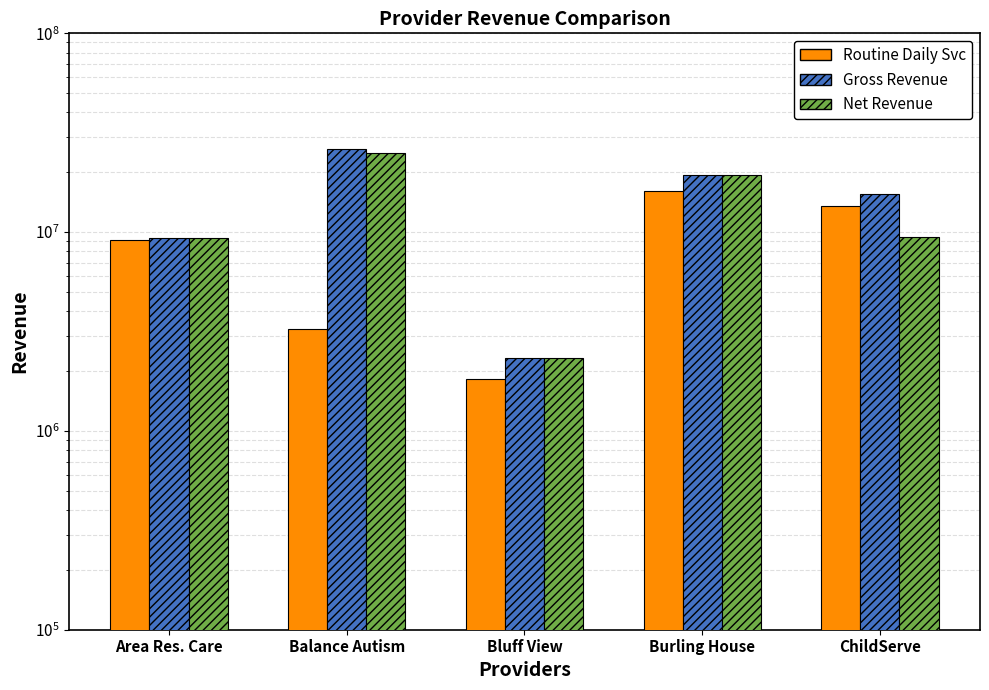

How many bars are there in total?

15